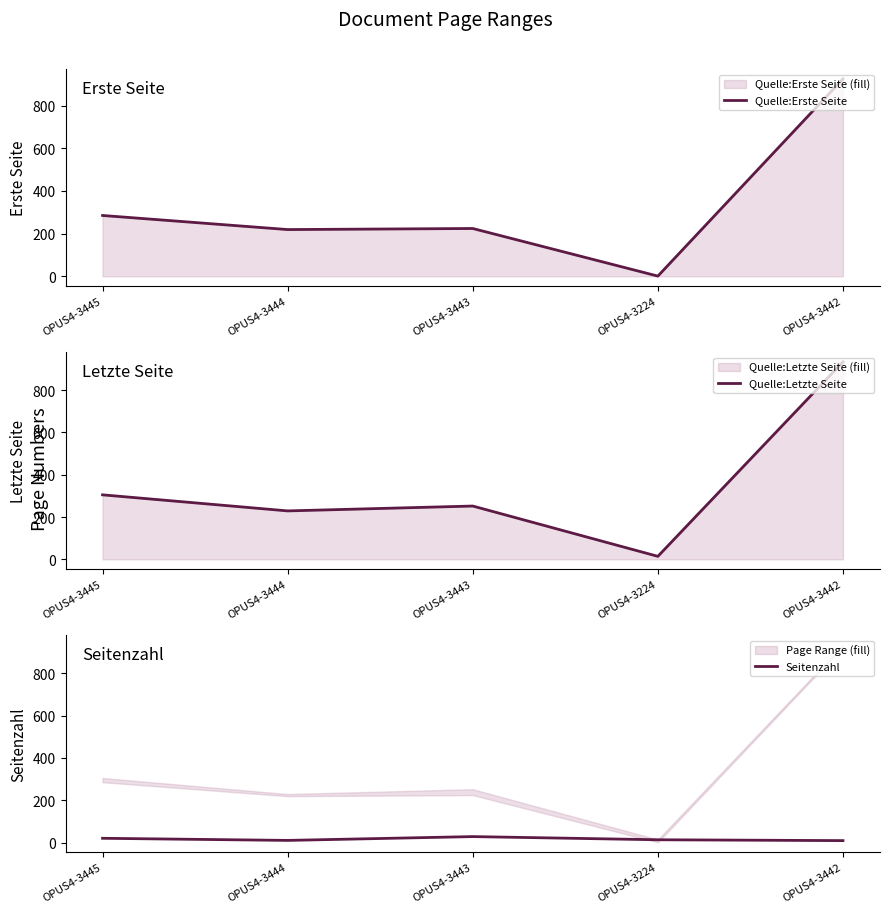

True or false: Seitenzahl and Quelle:Erste Seite cross at least once.

True